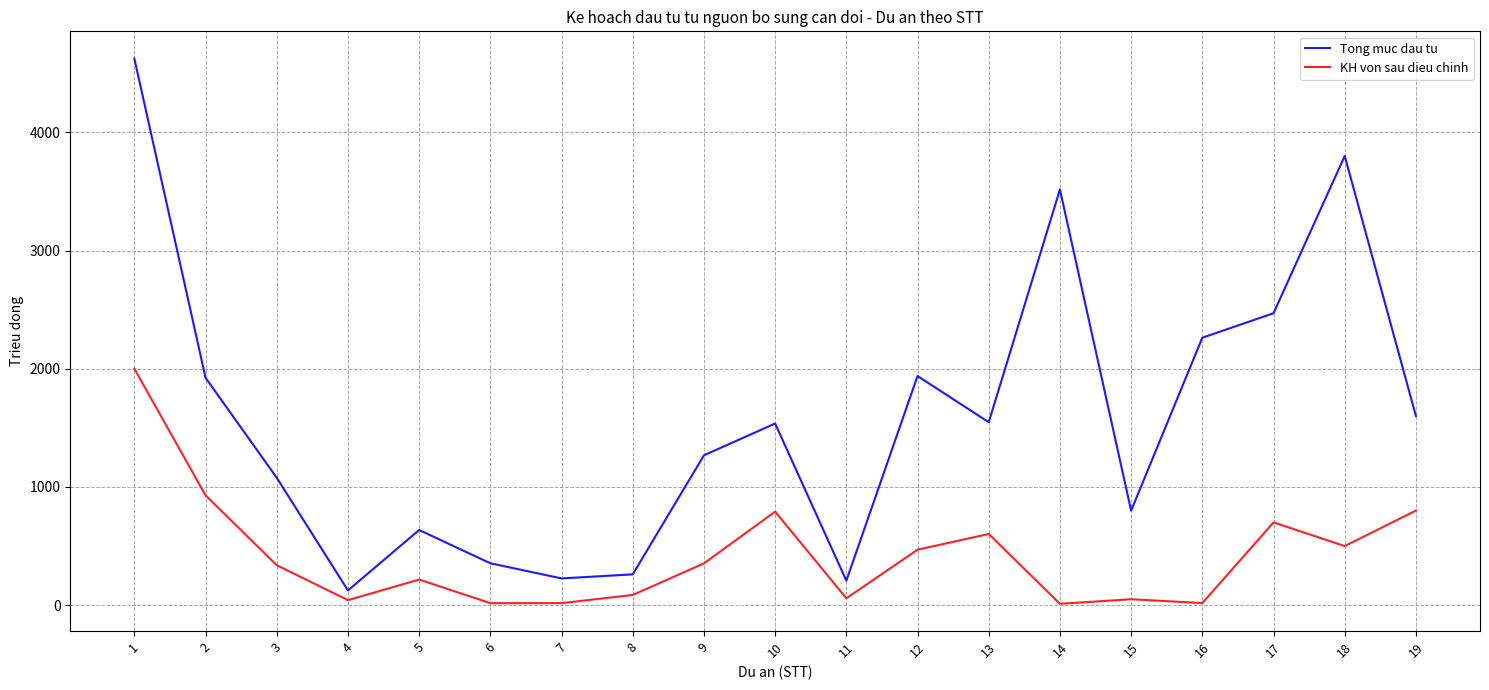

Rank the series at 16 from lowest to highest value.

KH von sau dieu chinh, Tong muc dau tu